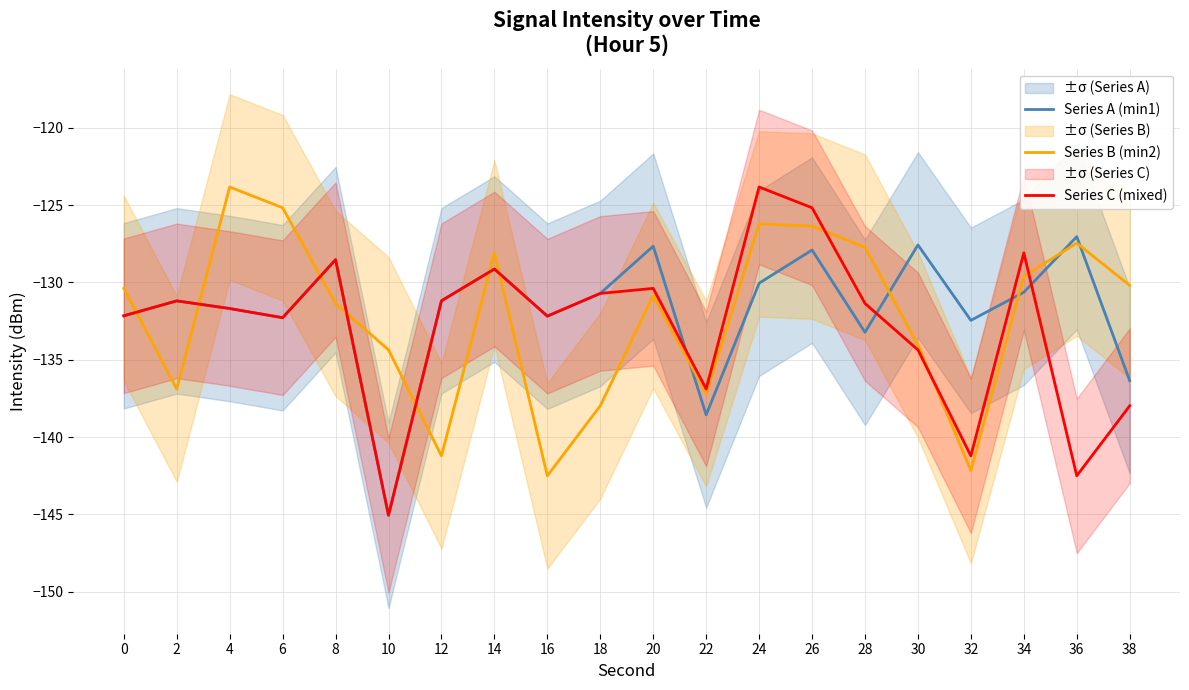

What is the maximum value shown in the chart?

-123.8